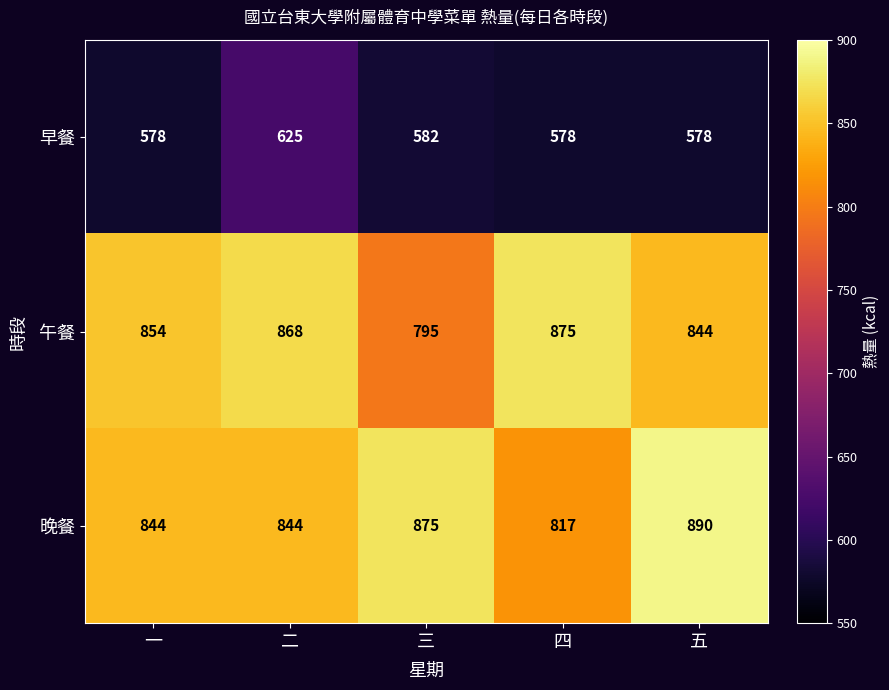

What is the difference between the maximum and minimum values in the 晚餐 series?

73